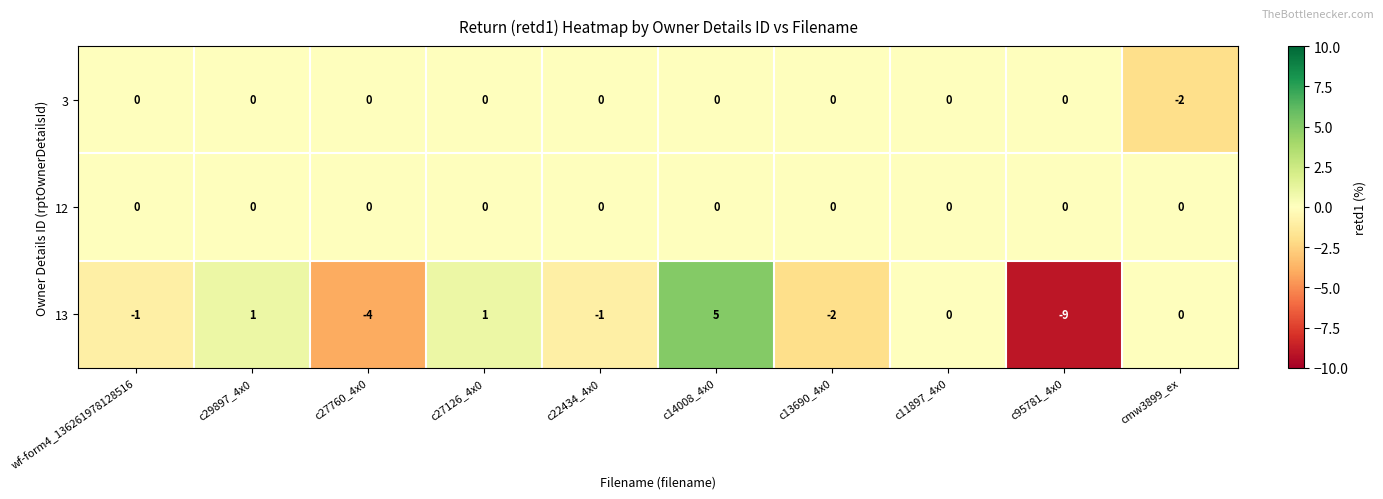

Is it true that 3 equals 1 at c95781_4x0?

False